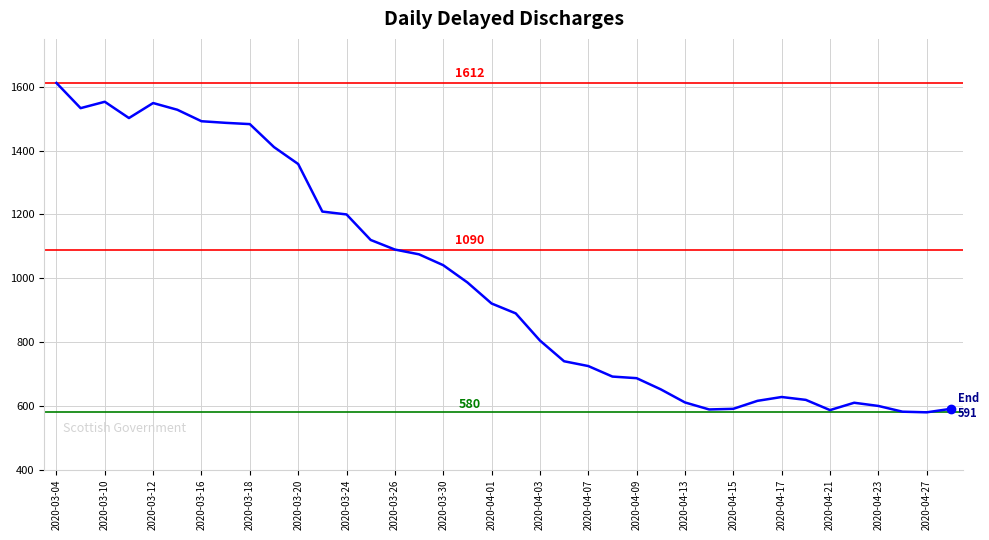

What is the difference between the maximum and minimum values?

1032